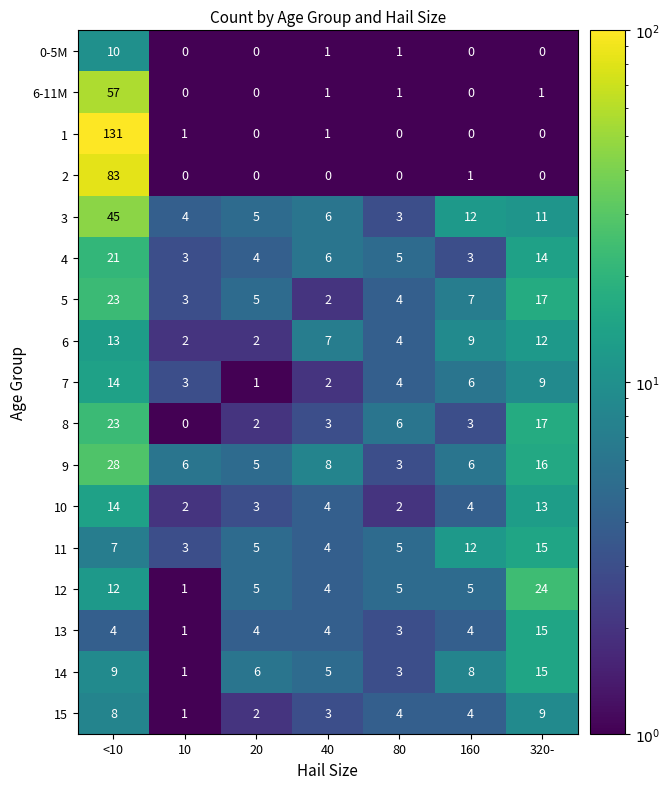

Which category has the highest value across all series?

<10